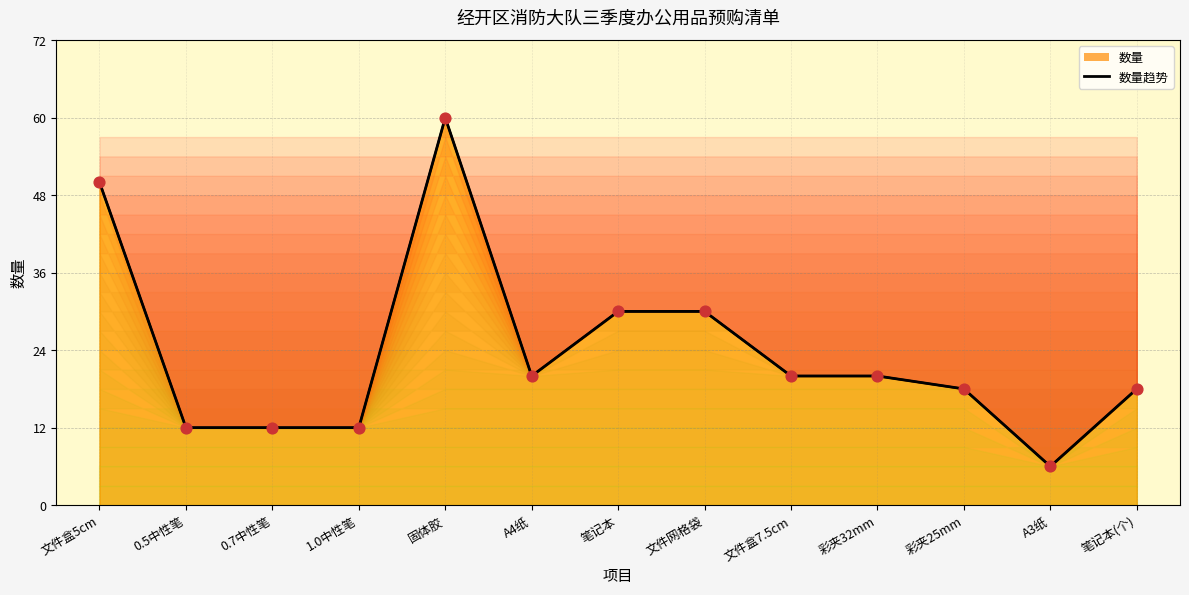

What is the change in value from 文件盒7.5cm to 笔记本(个)?

-2